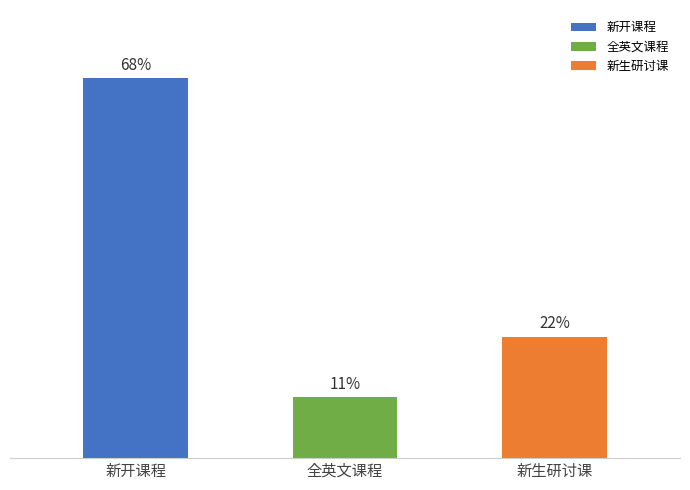

The chart shows a value of 41 at 新开课程. True or false?

False